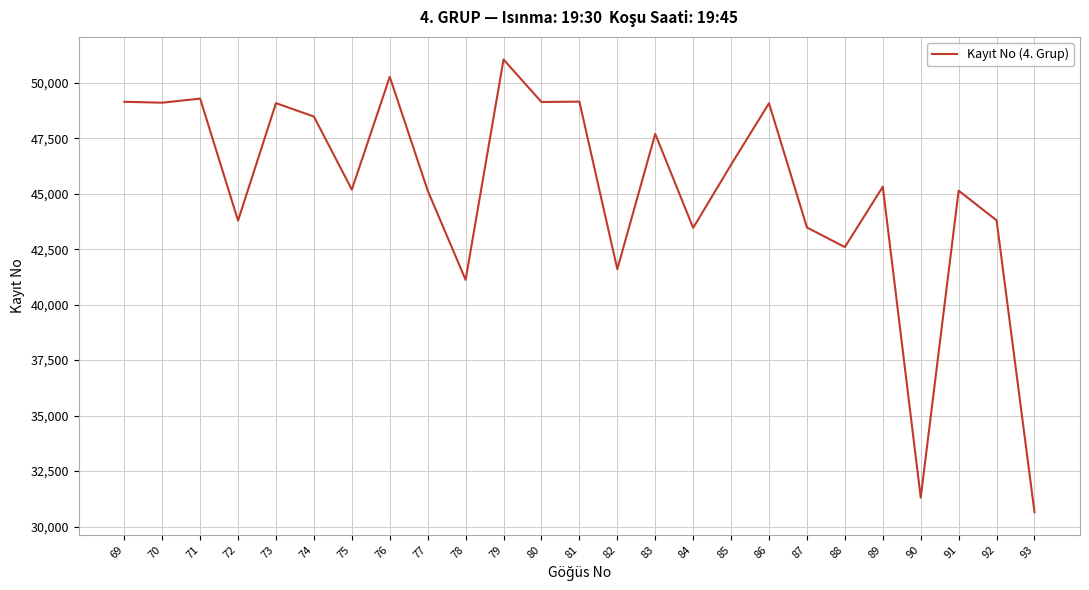

Does the chart have visible grid lines?

Yes